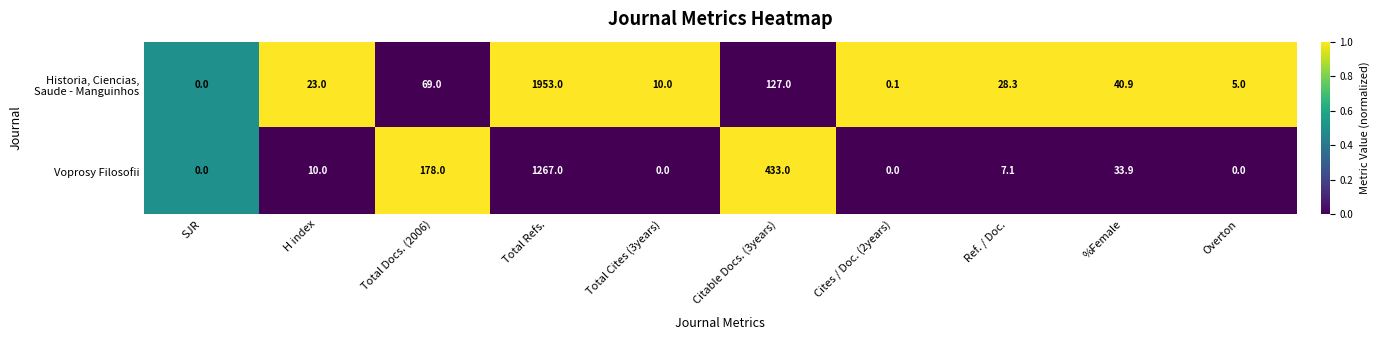

What is the difference between the maximum and minimum values in the Voprosy Filosofii series?

1267.0